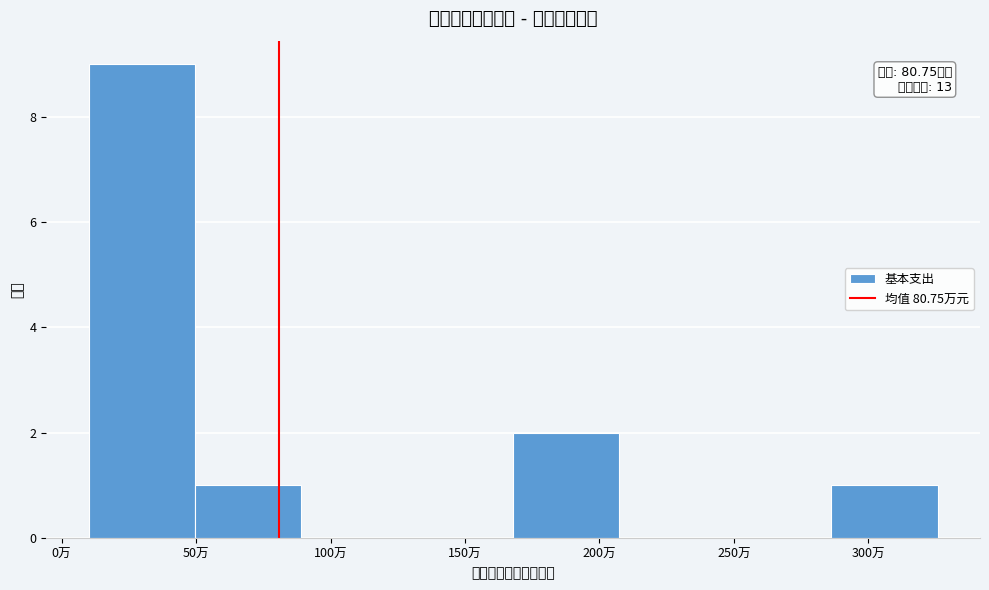

Which range on the x-axis has the tallest bar?

10 to 50